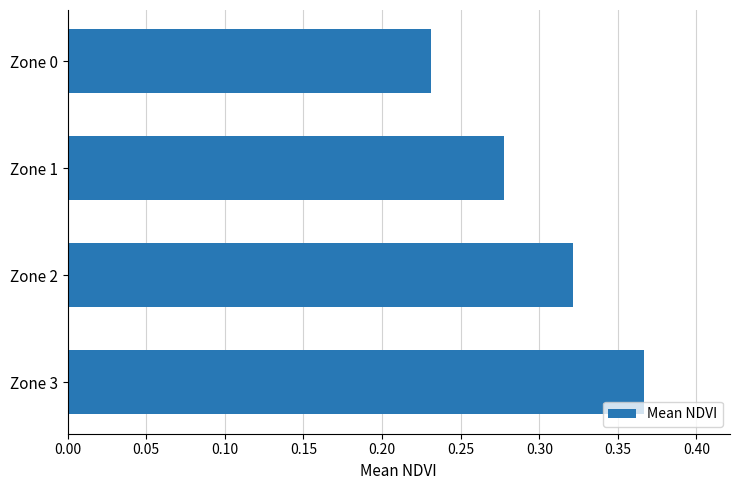

List the labels in order of value, smallest first.

Zone 0, Zone 1, Zone 2, Zone 3